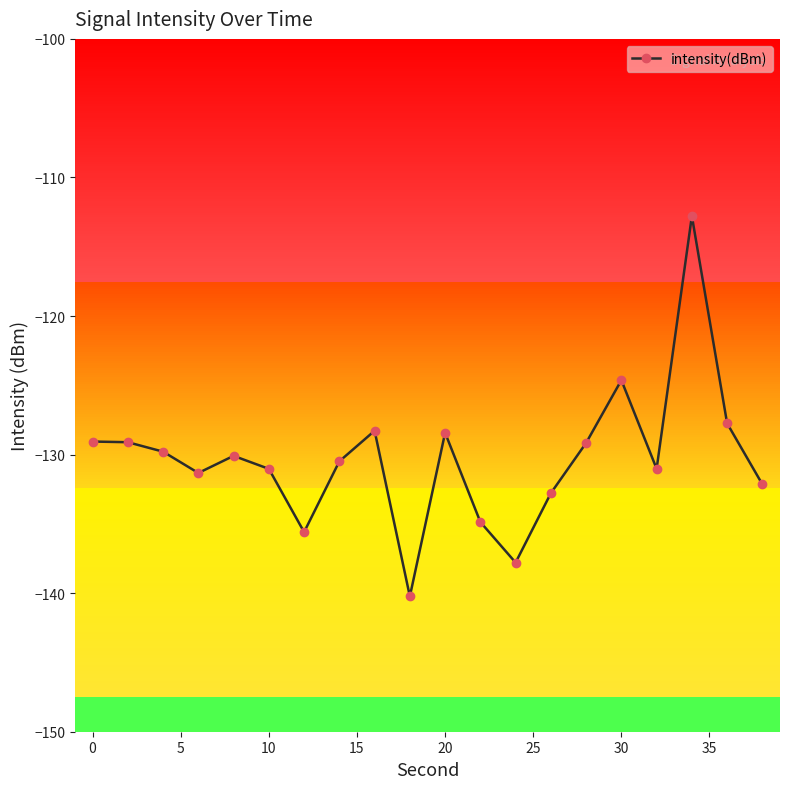

What is the greatest value displayed?

-112.8